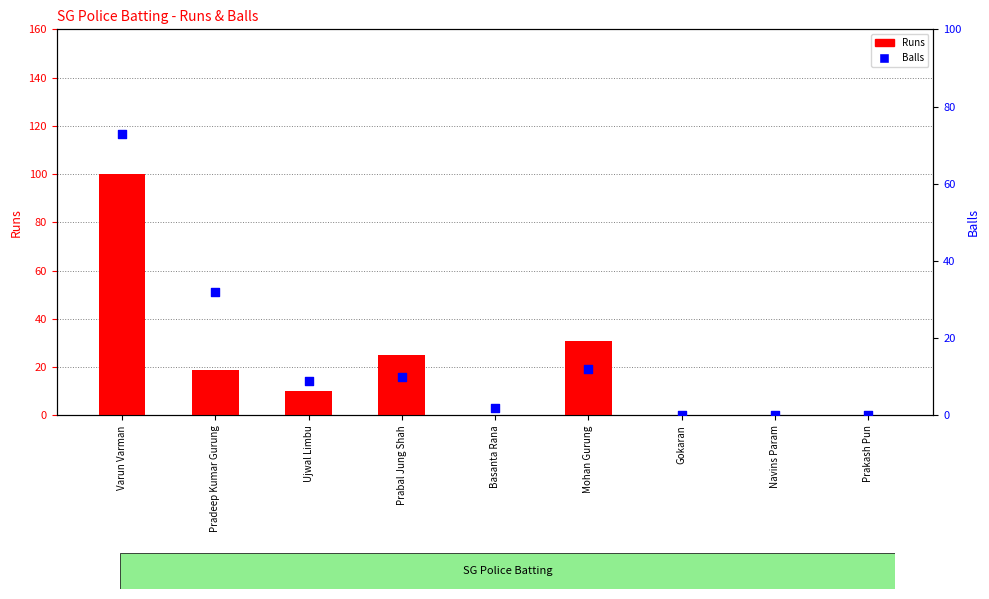

Which series contains the highest Y value?

Runs